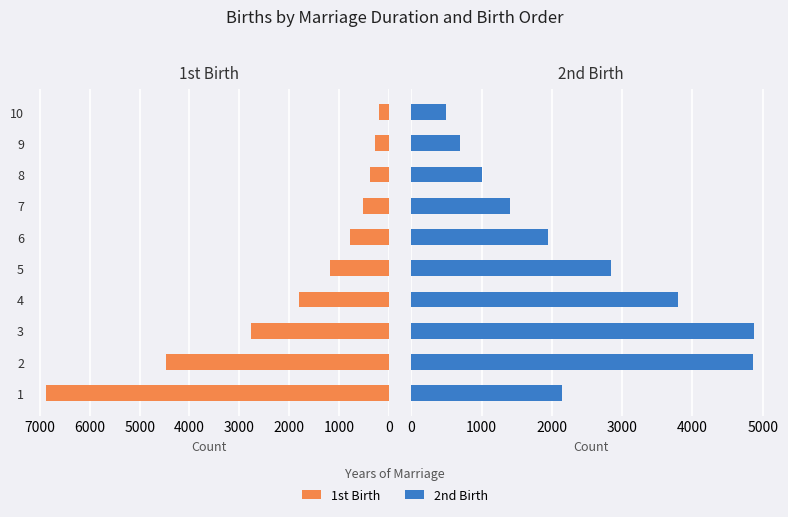

Is the value of 1st Birth at 8 greater than the value of 2nd Birth at 7?

No